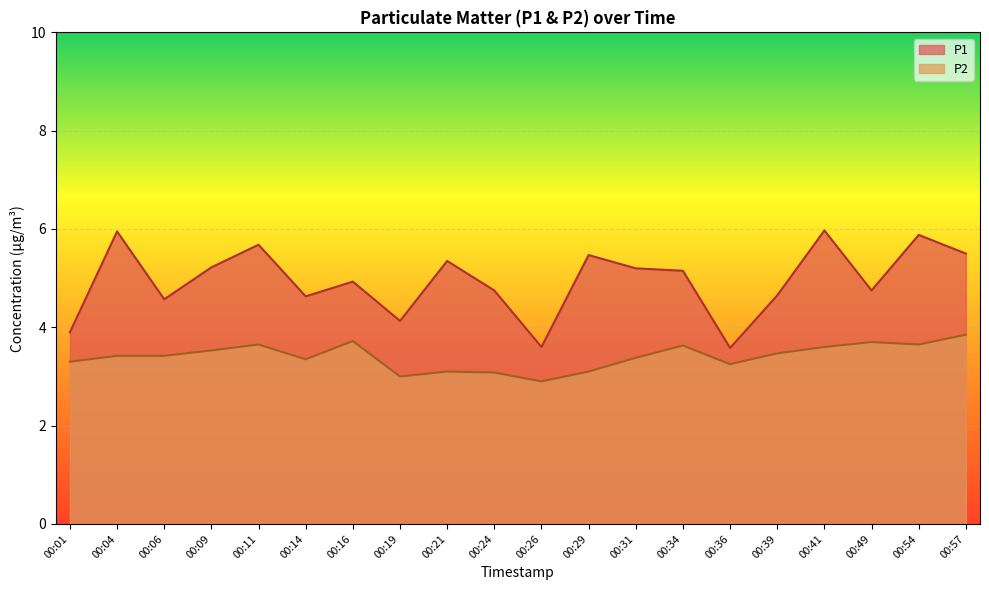

Where is P1 nearest to the value 4?

00:01